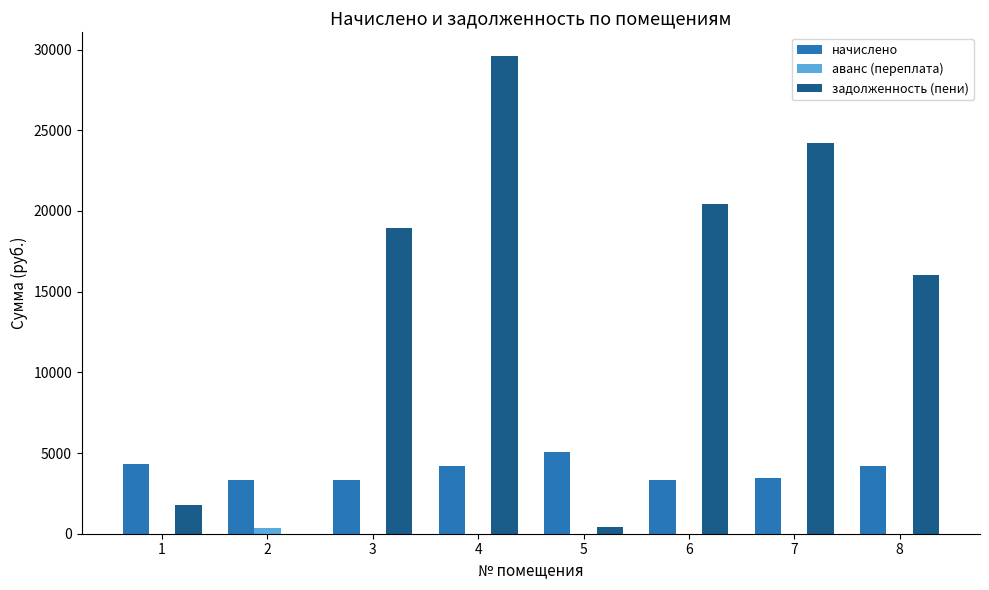

Does the chart contain stacked bars?

No